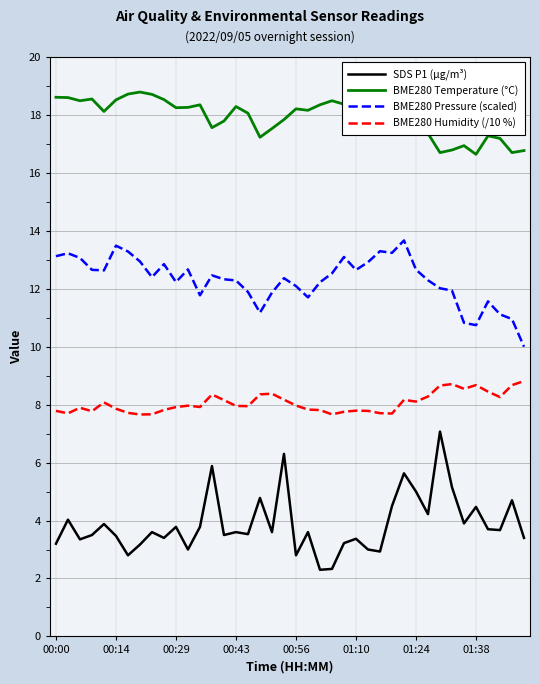

What is the highest value of the BME280 Temperature (°C) series?

18.8